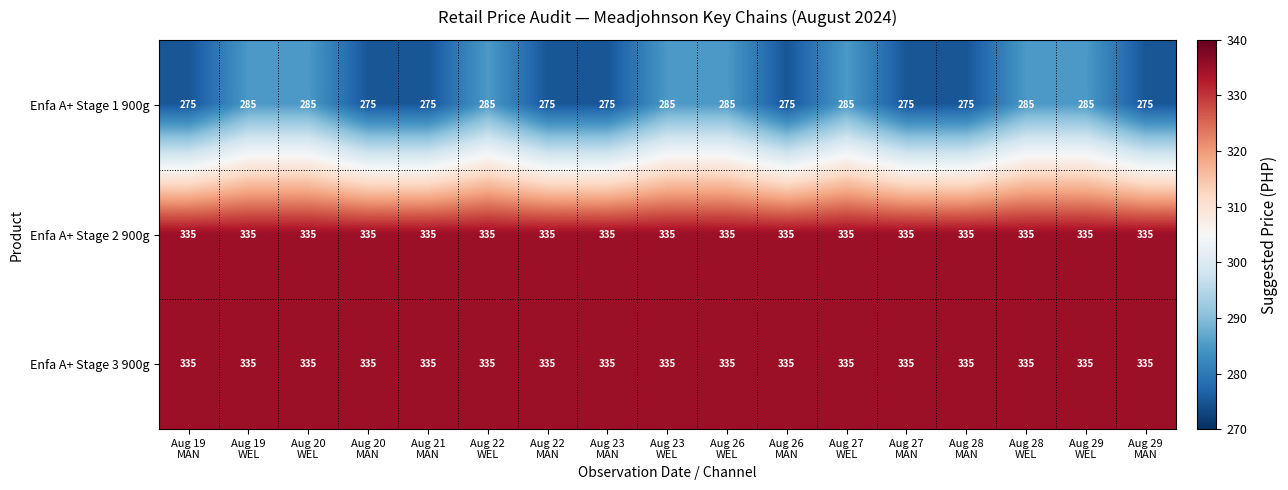

What is the average value of the Enfa A+ Stage 2 900g series?

335